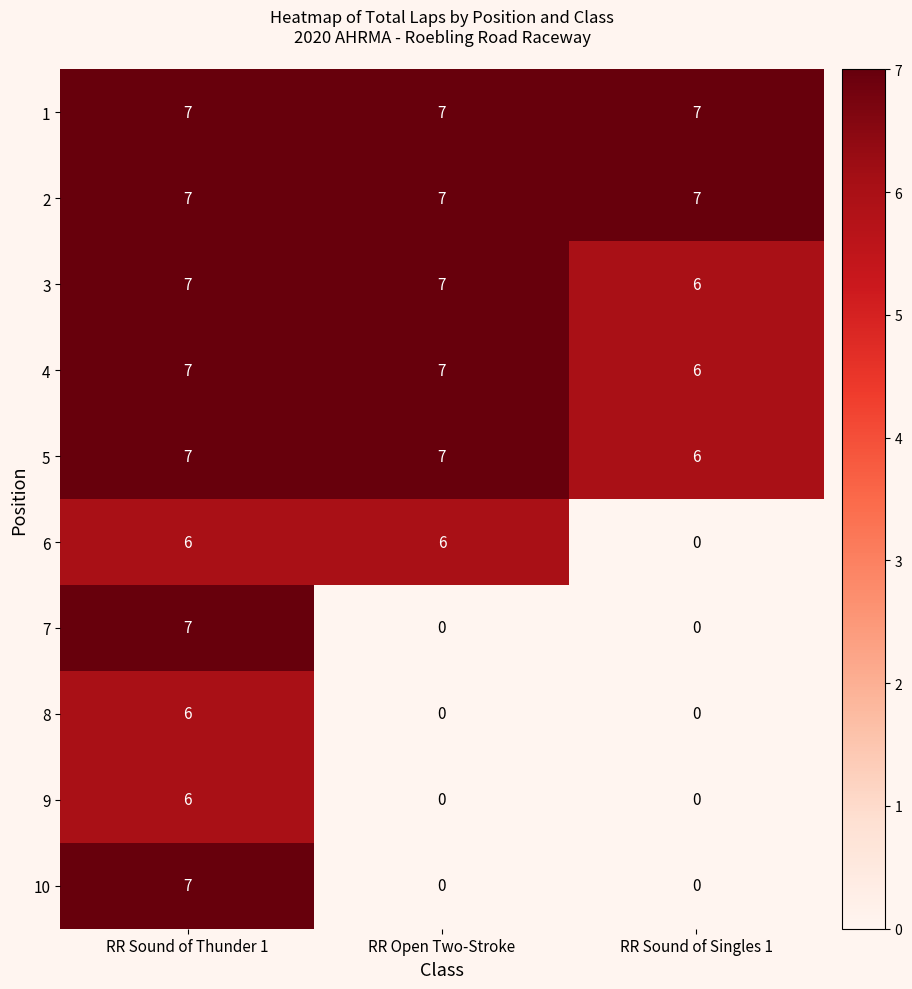

Read the 3 value at RR Open Two-Stroke.

7